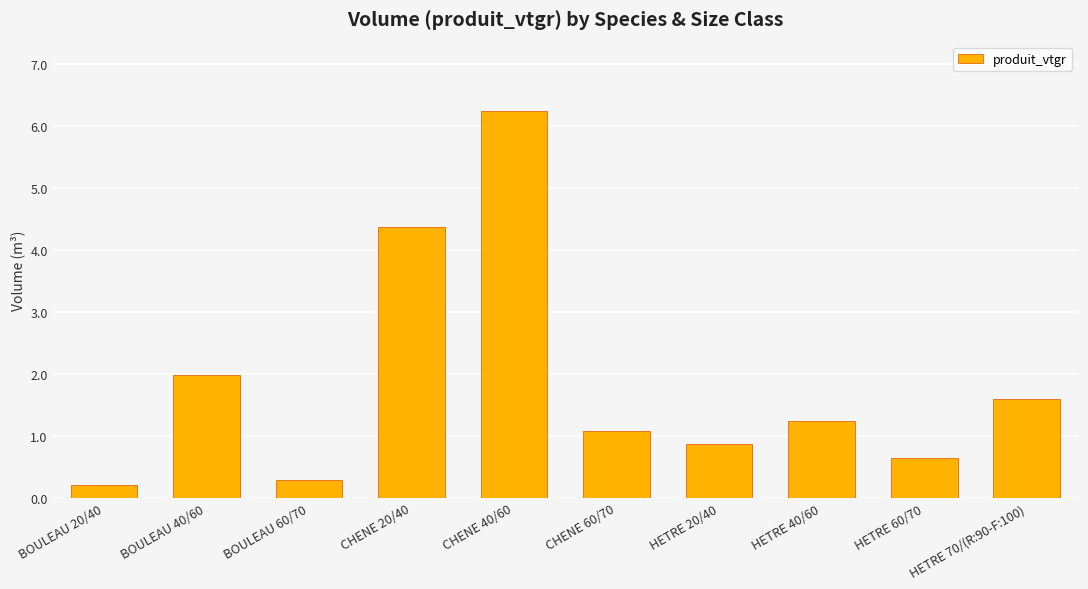

How many bars are there in total?

10